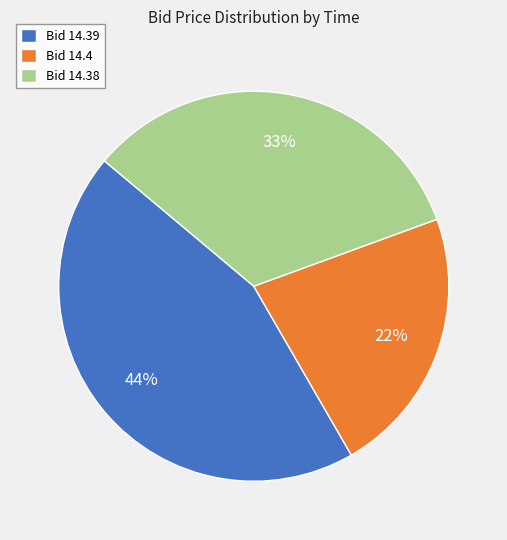

What percentage is the Bid 14.39 slice, to the nearest percent?

44%